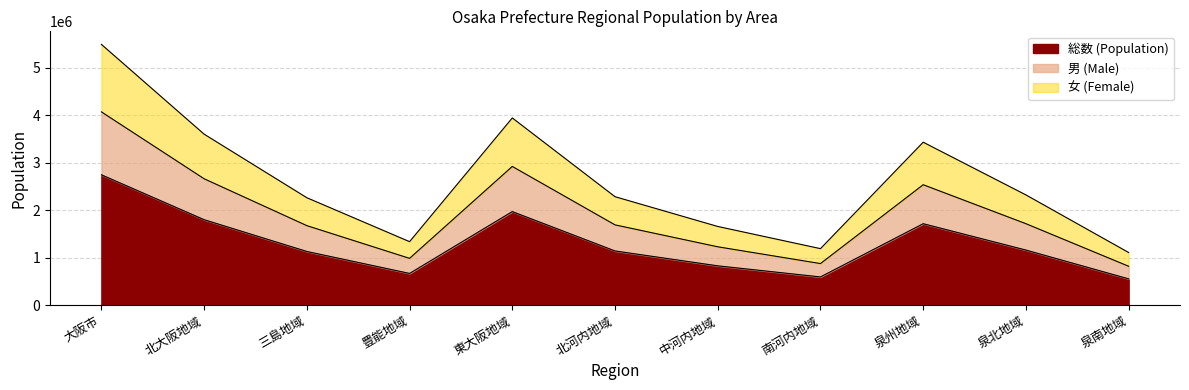

Does the chart have visible grid lines?

Yes